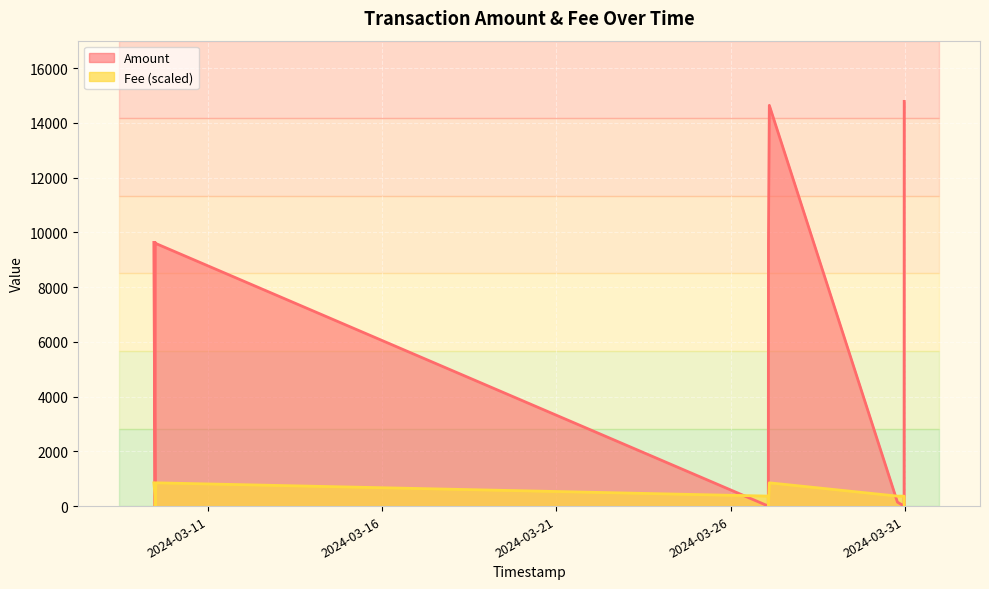

The Amount series shows -7160.3 at 2024-03-09 11:44:25. True or false?

False